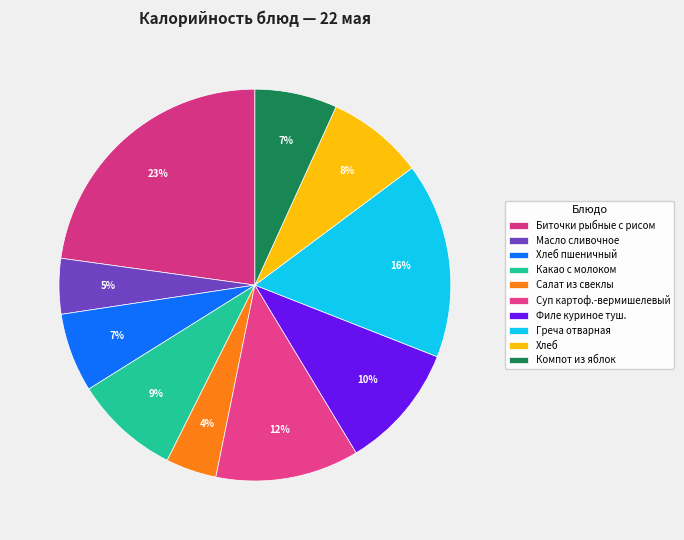

What is the smallest slice in the pie chart?

Салат из свеклы